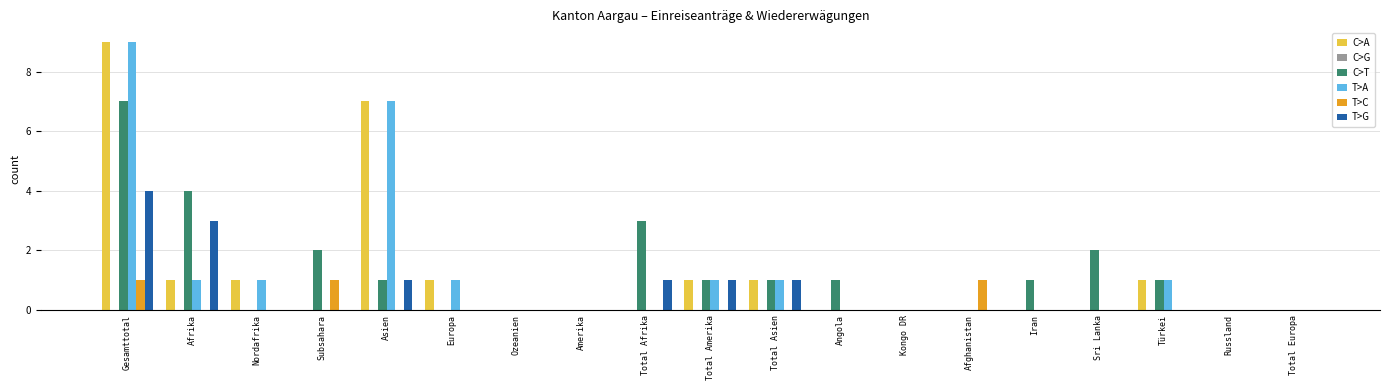

Are the bars horizontal?

No